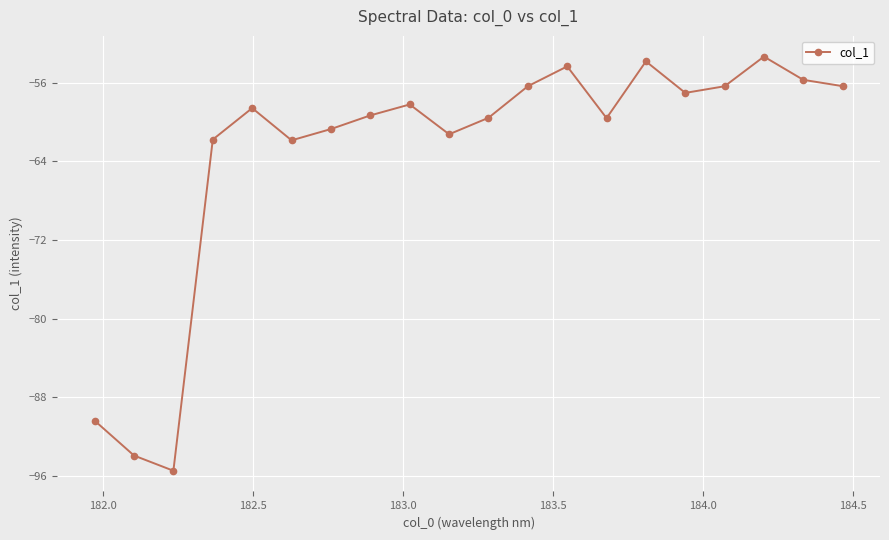

What is the greatest value displayed?

-53.3